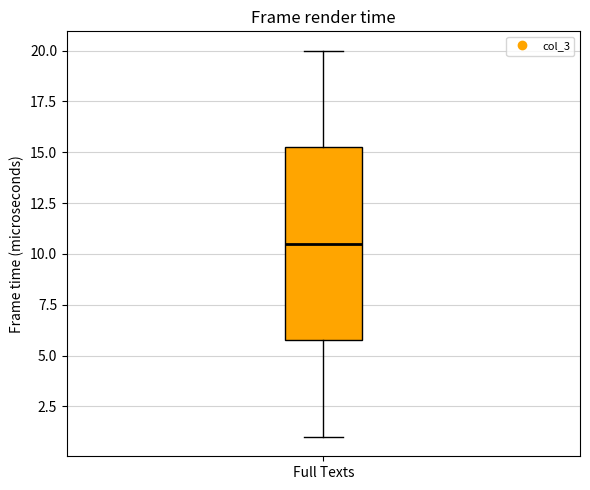

Read this box plot against the y-axis: the position of the median line, the range covered by the box, and the ends of both whiskers. The values are not printed on the chart, so give them approximately, as read against the axis.

median 10.5, box 6.0 to 15.5, whiskers 1.0 to 20.0